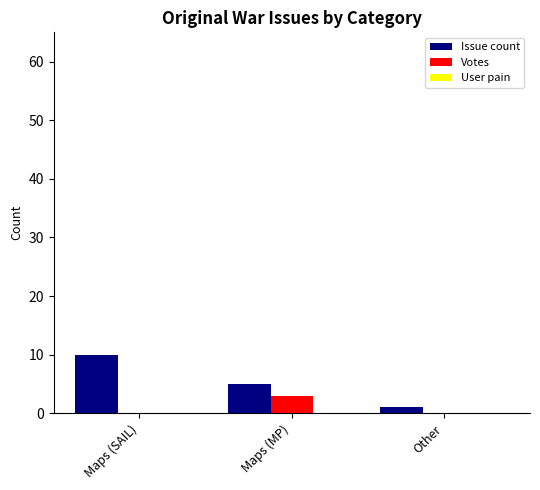

What is the maximum value shown in the chart?

10